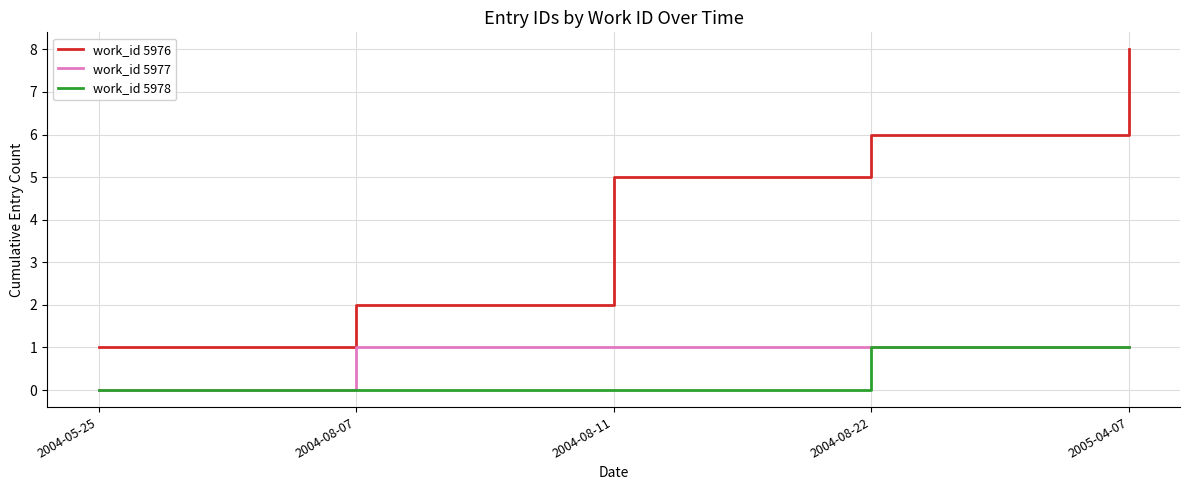

Rank the categories by work_id 5976 value from lowest to highest.

2004-05-25, 2004-08-07, 2004-08-11, 2004-08-22, 2005-04-07